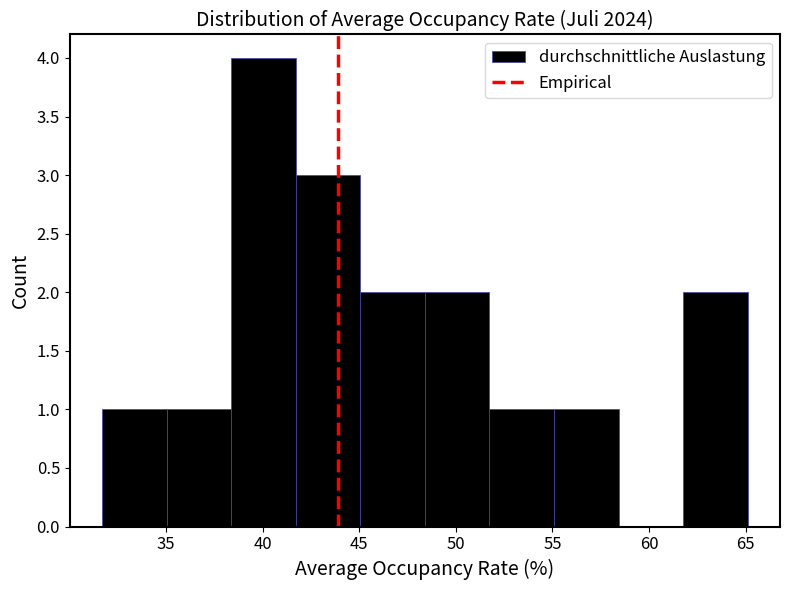

Reading left to right, transcribe this chart: for each bar, give the range it covers on the x-axis and its height. Neither the bar edges nor the heights are printed on the chart, so give them approximately, as read against the axes.

31.5 to 35.0: 1
35.0 to 38.5: 1
38.5 to 41.5: 4
41.5 to 45.0: 3
45.0 to 48.5: 2
48.5 to 51.5: 2
51.5 to 55.0: 1
55.0 to 58.5: 1
58.5 to 62.0: 0
62.0 to 65.0: 2